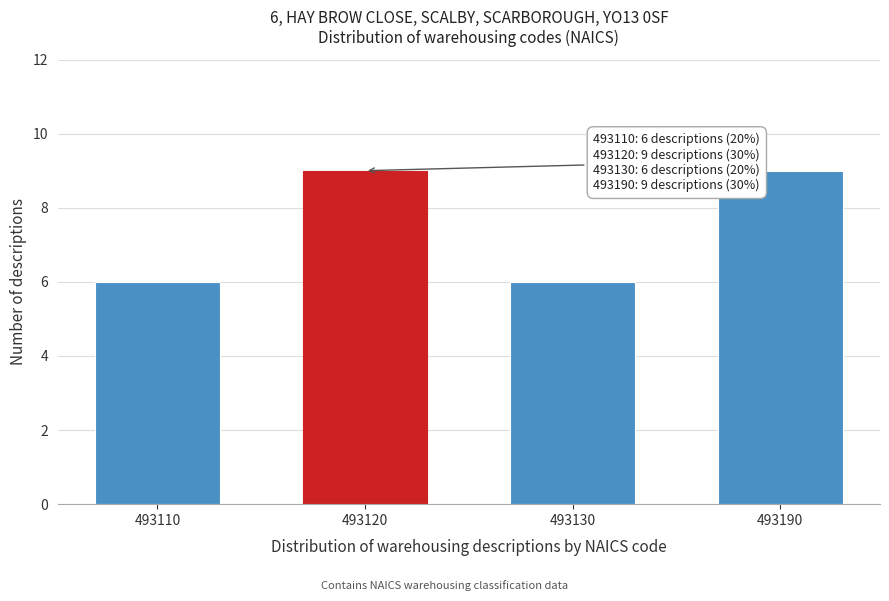

Reading left to right, transcribe all the data shown in this chart.

493110=6	493120=9	493130=6	493190=9